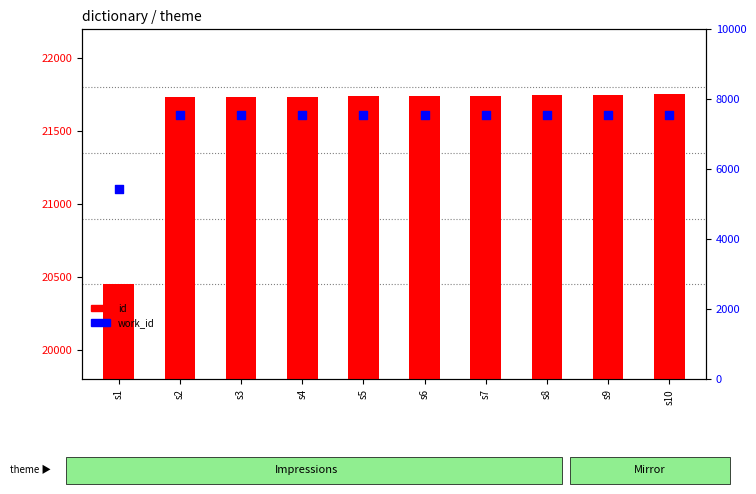

Which series has the widest spread of Y values?

work_id